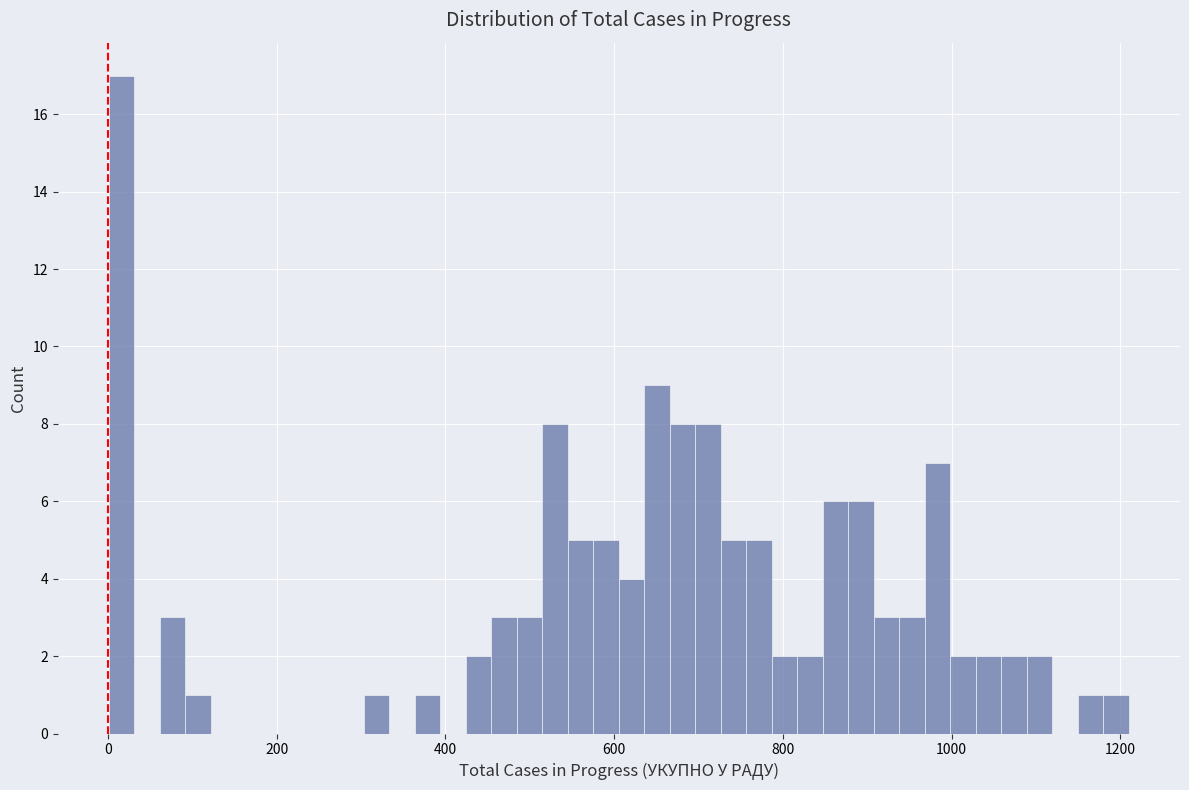

Around what value on the x-axis is the tallest bar? Give the approximate position of its centre, as read against the axis.

20